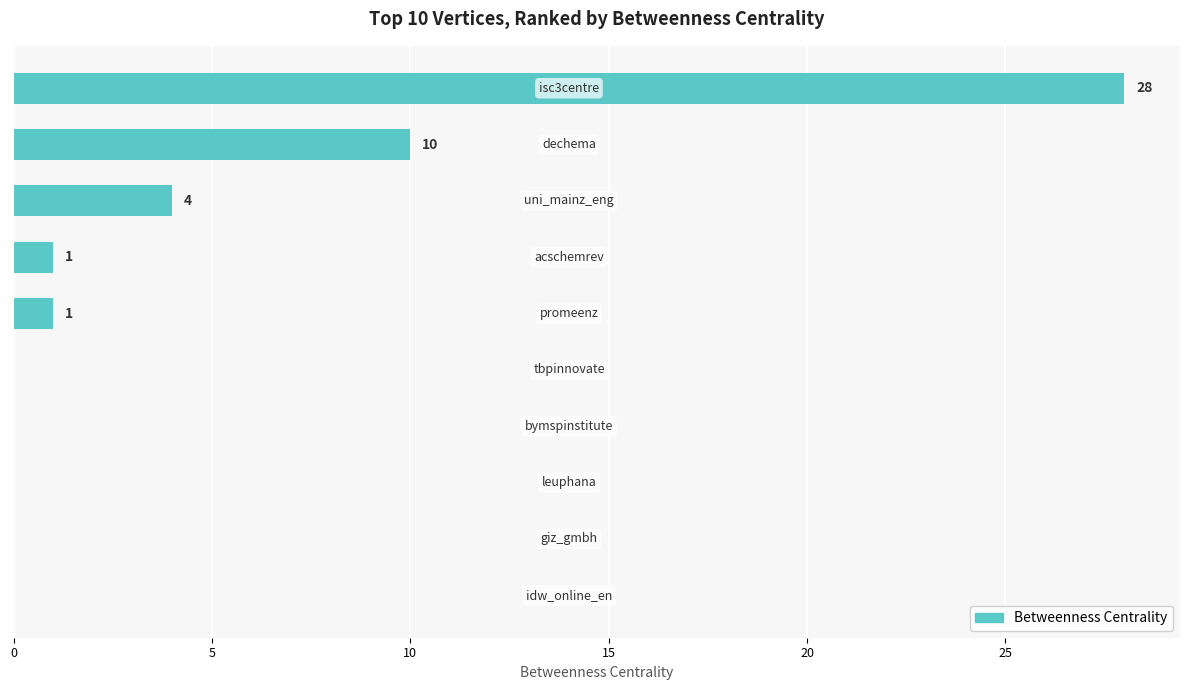

What is the sum of all values?

44